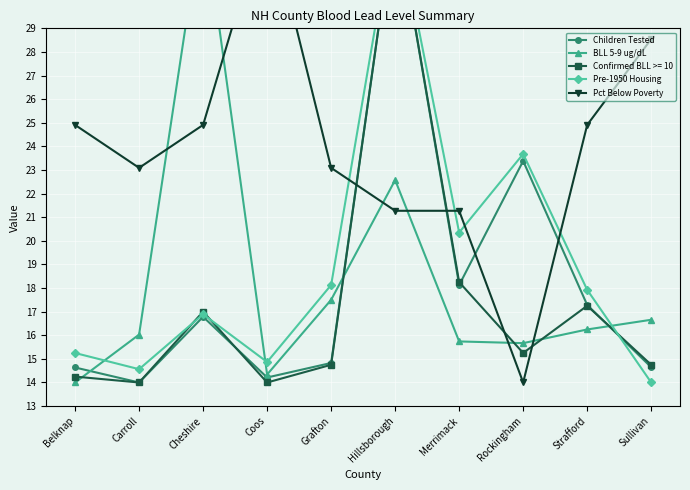

At which category is the sum across all series the highest?

Hillsborough